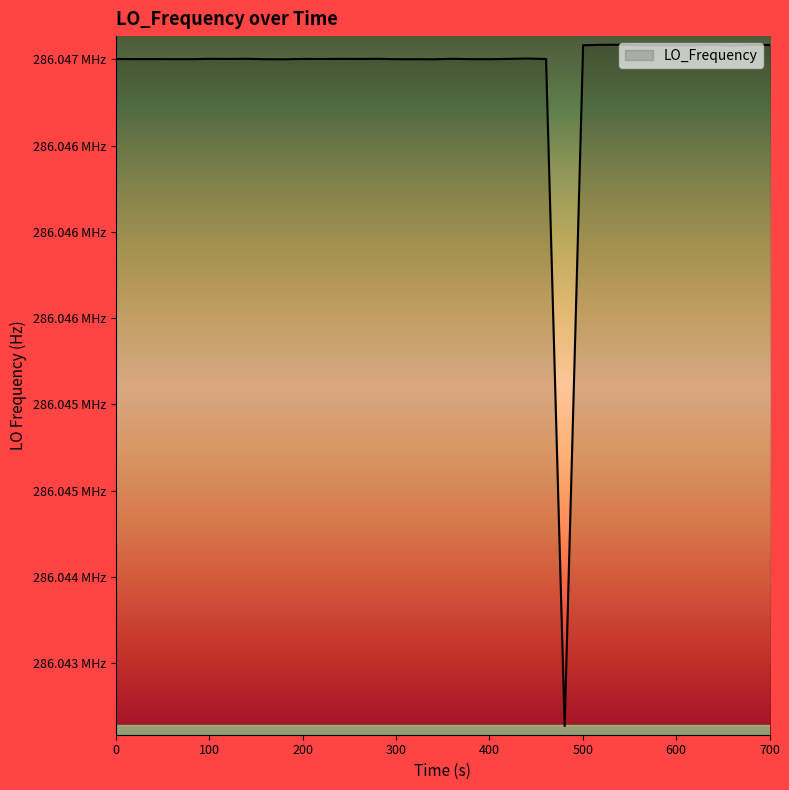

Does the chart display data point markers on the line(s)?

No